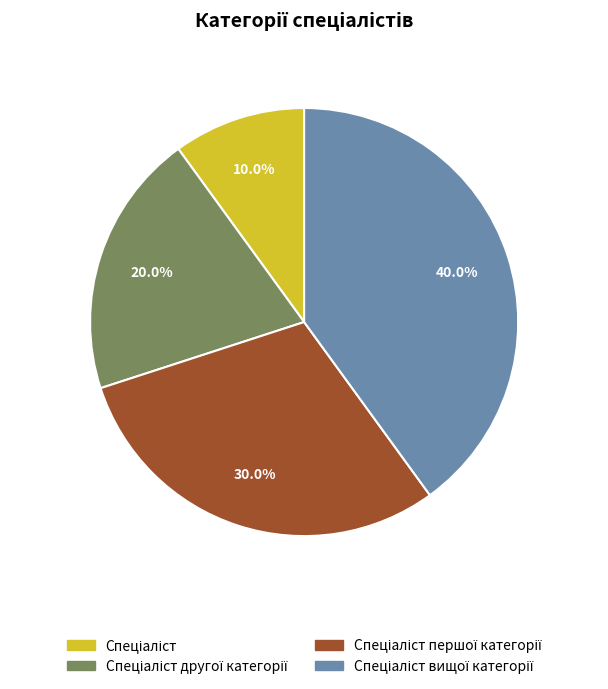

Is there any slice that represents more than half of the pie?

No